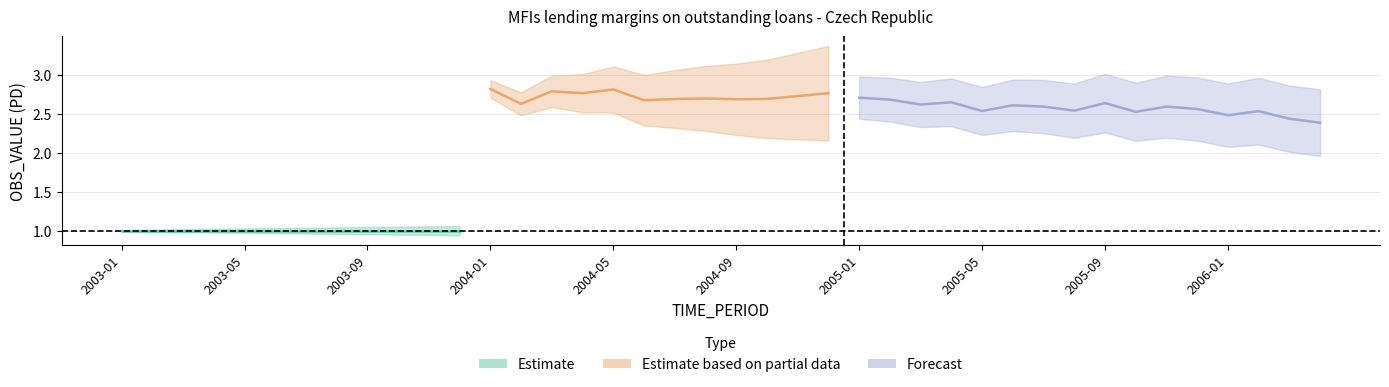

What is the label of the 5th point from the right?

2005-12